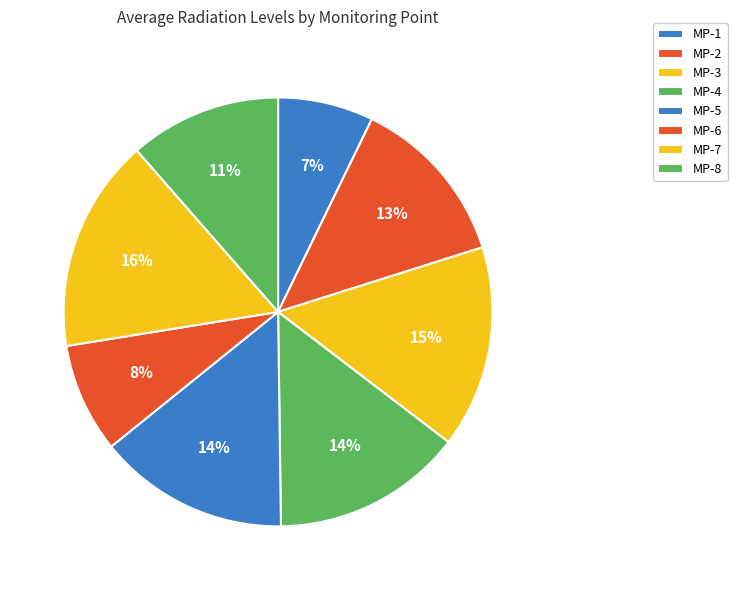

What is the change in value from MP-2 to MP-3?

+1.1